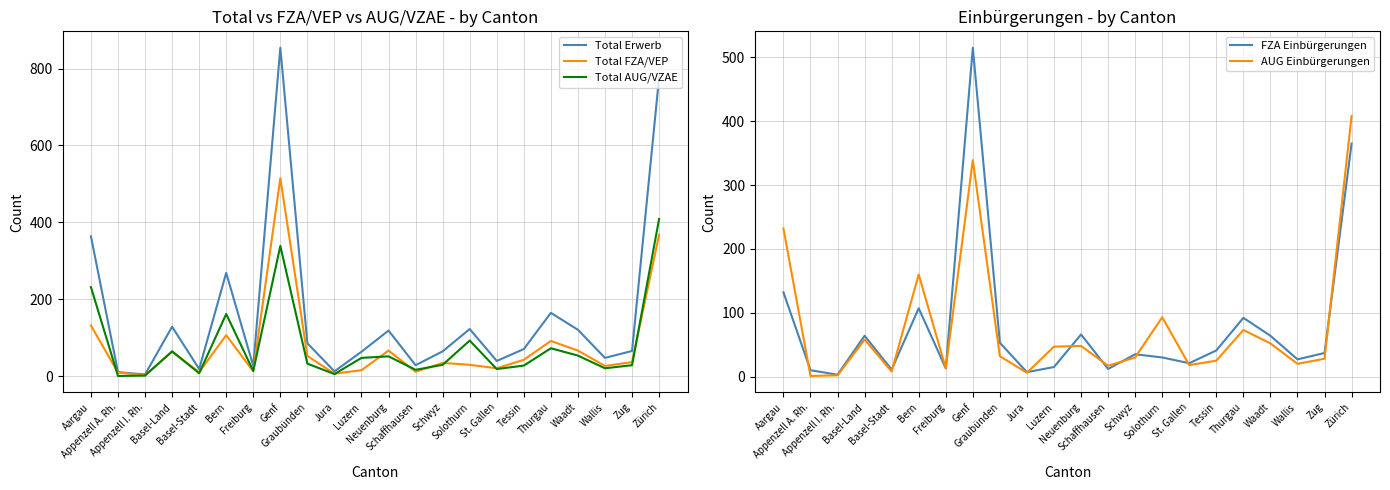

How many values in the AUG Einbürgerungen series exceed 32?

10